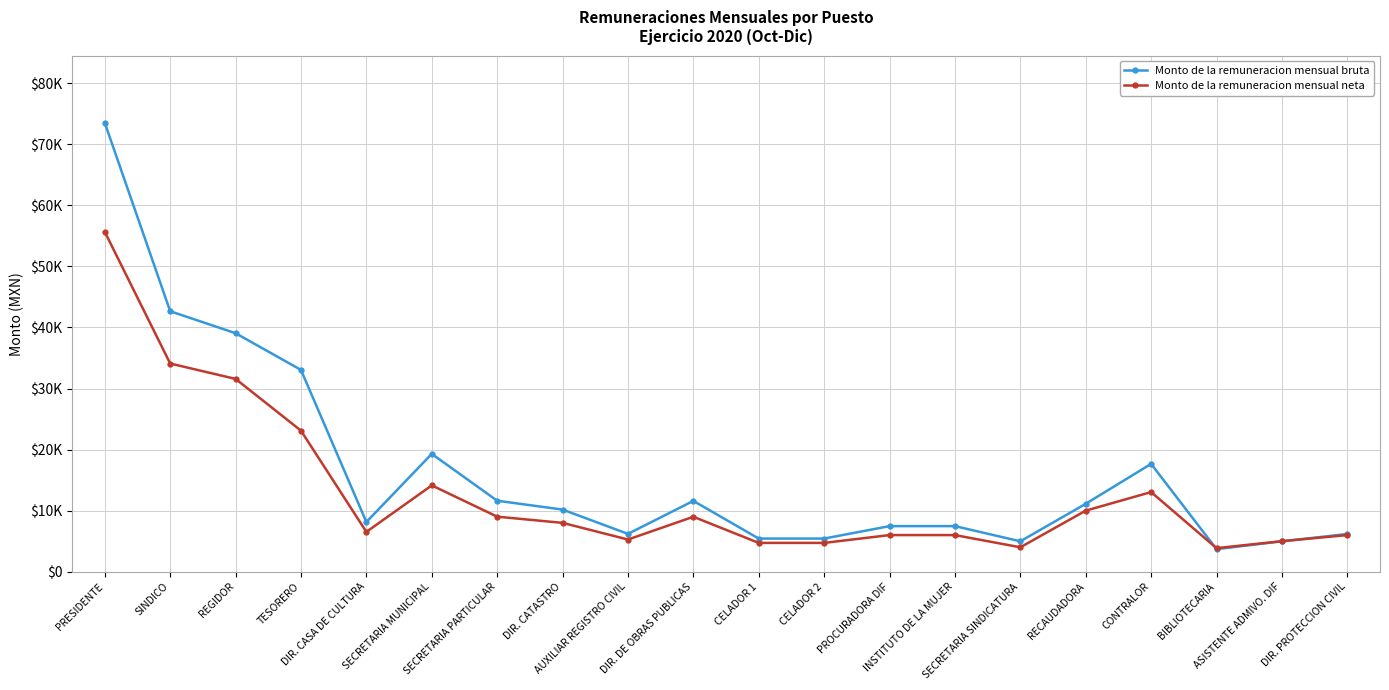

At which label does Monto de la remuneracion mensual bruta reach its minimum?

BIBLIOTECARIA